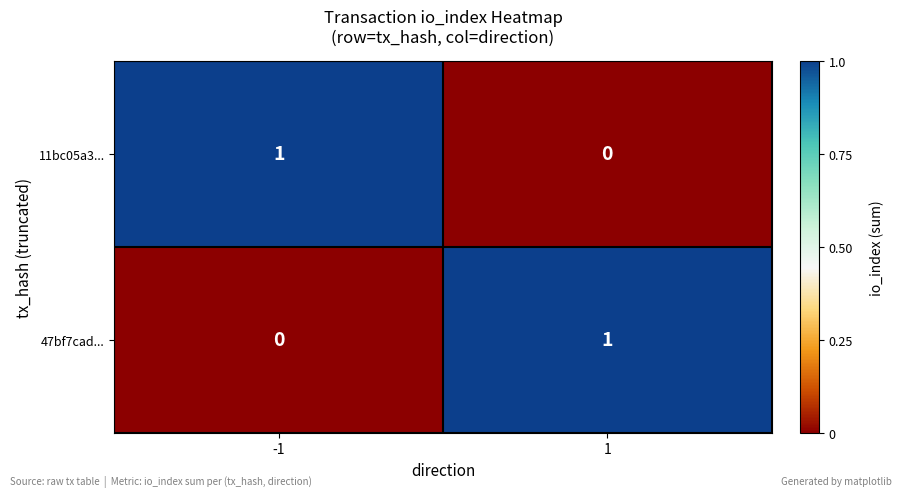

At 1, list the series in order from largest to smallest.

47bf7cad..., 11bc05a3...